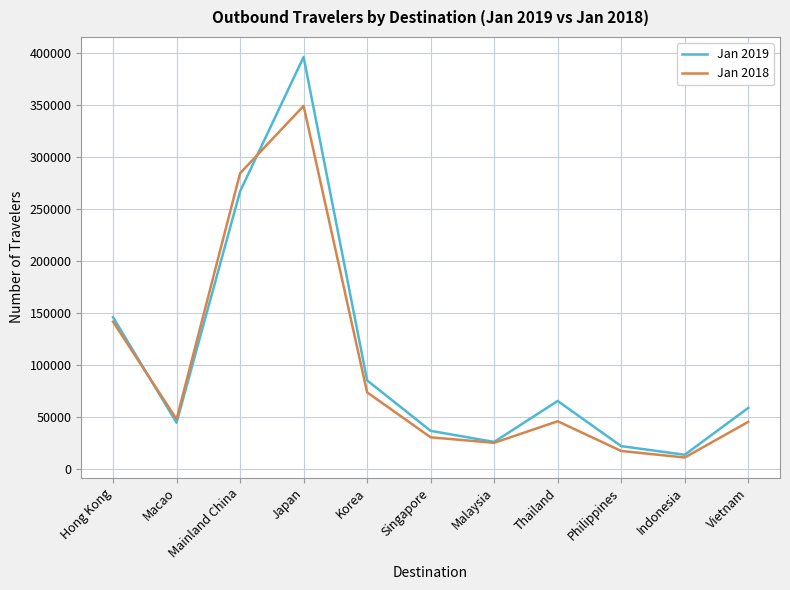

What is the difference between the Jan 2019 values at Indonesia and Singapore?

23025